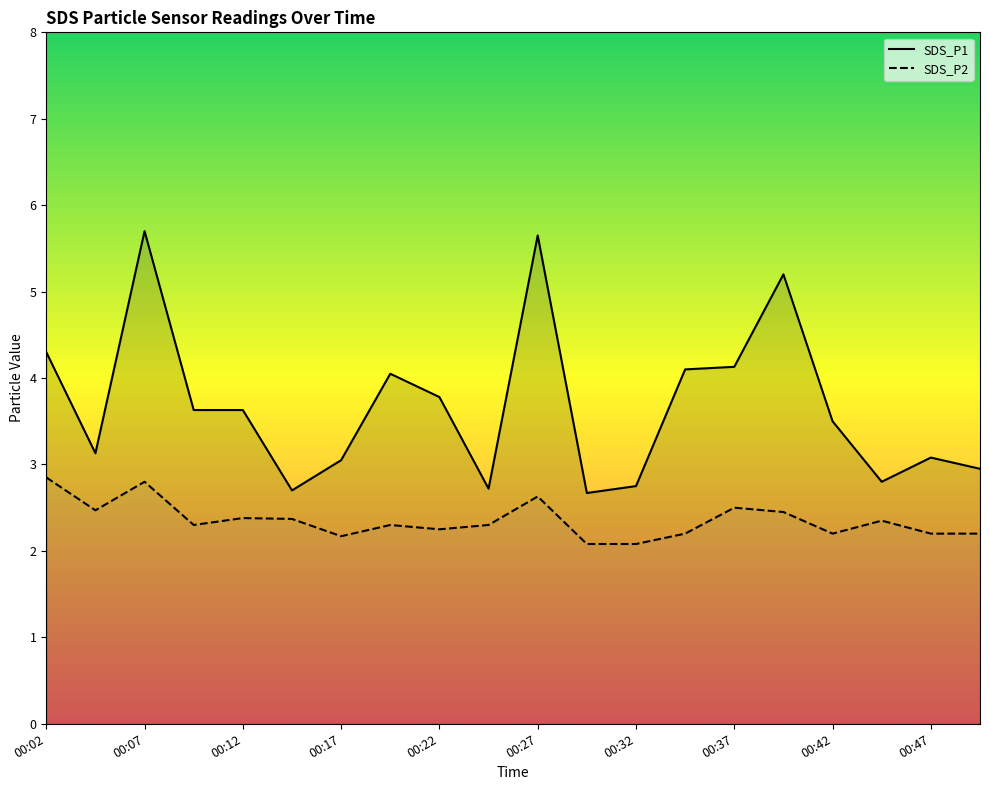

True or false: SDS_P1 has a value of 4.3 at 00:02.

True